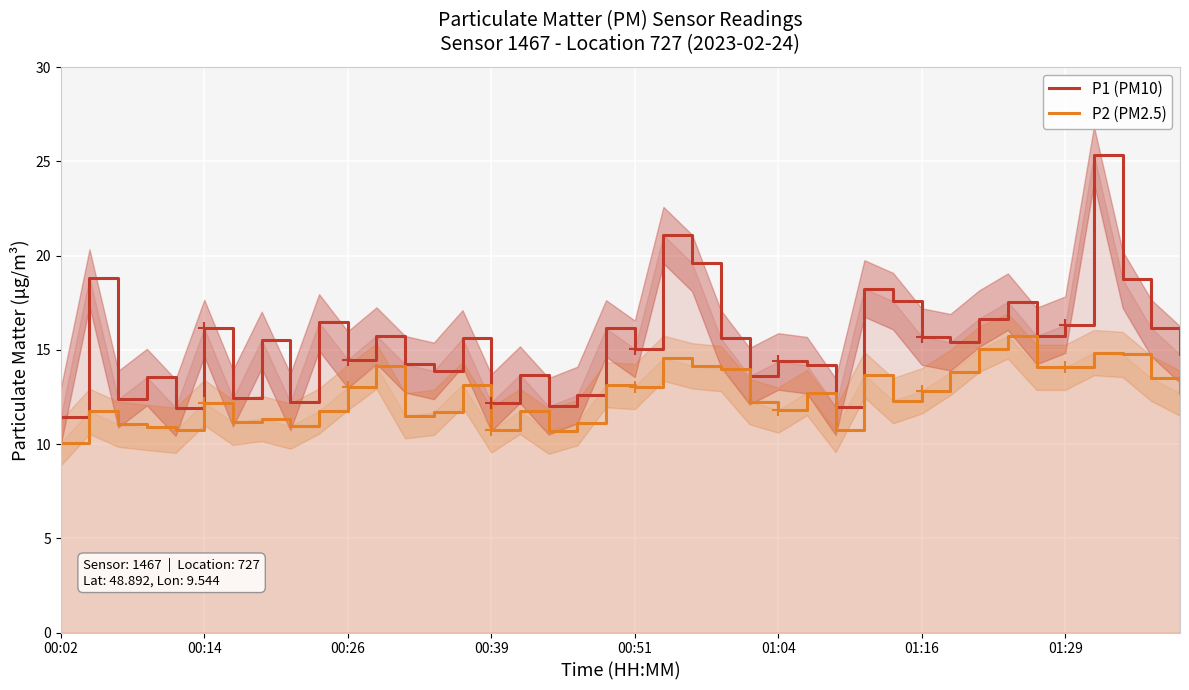

How many data points in P2 (PM2.5) are above 12?

23